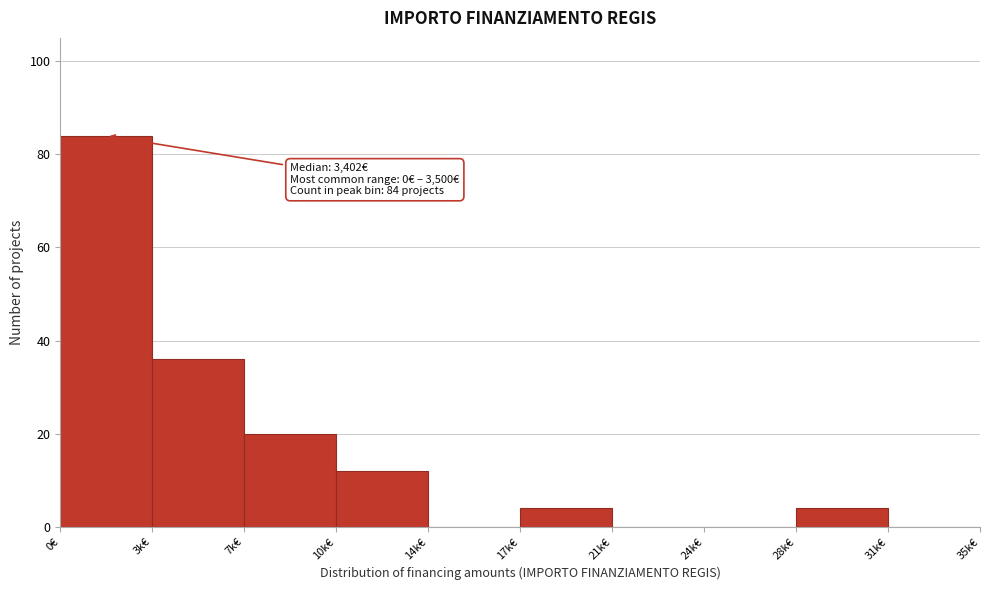

Reading left to right, transcribe all the data shown in this chart.

0€=84	3k€=36	7k€=20	10k€=12	14k€=0	17k€=4	21k€=0	24k€=0	28k€=4	31k€=0